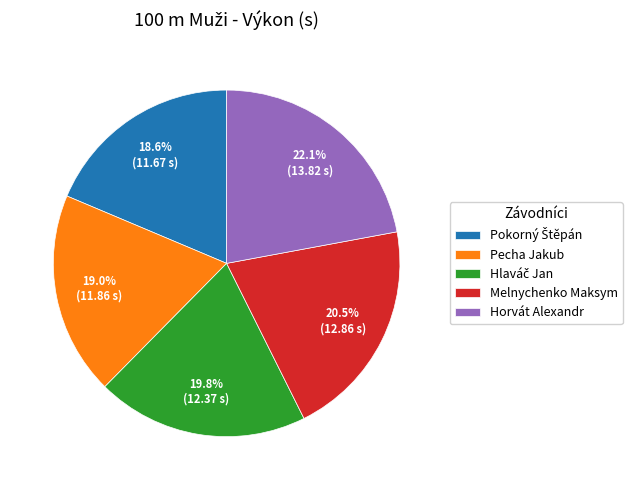

To the nearest percent, what is the average slice percentage?

20%